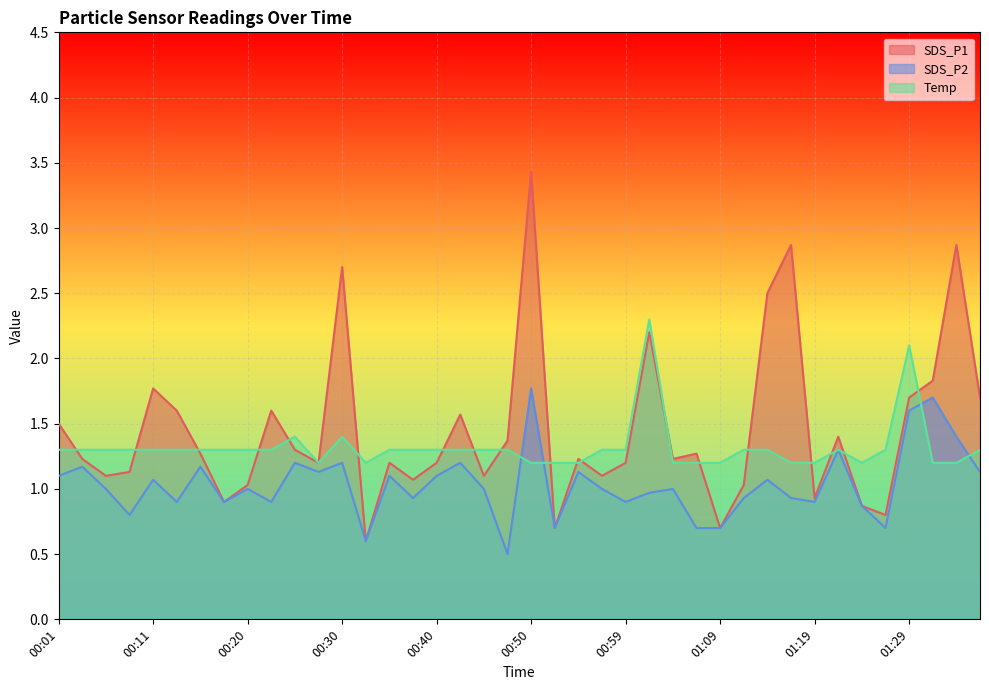

What are all the series names shown in the legend?

SDS_P1, SDS_P2, Temp